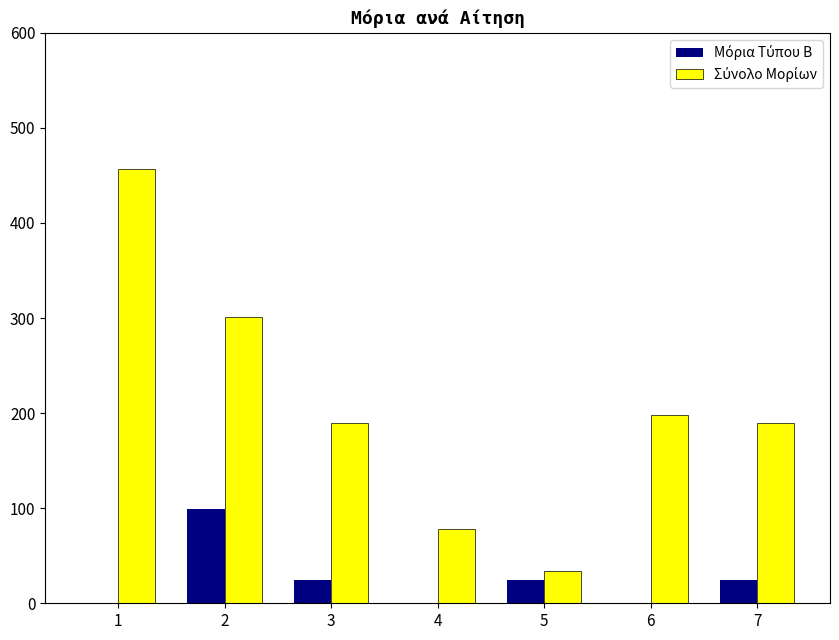

What is the spread (max minus min) of values at 2?

201.9